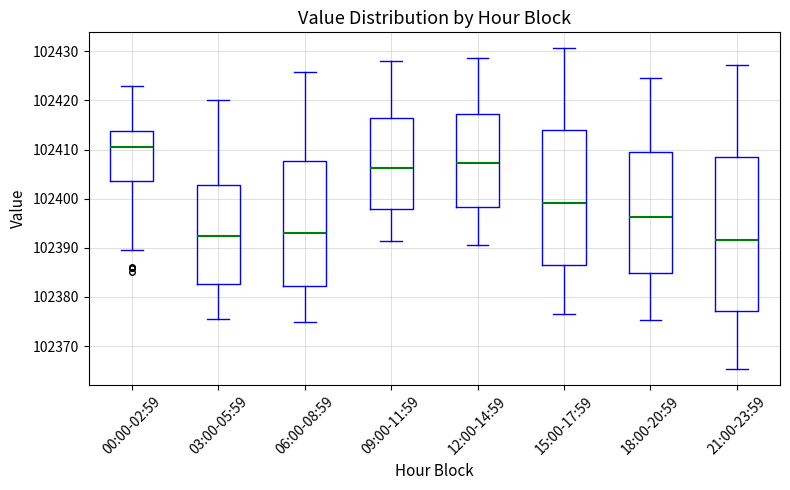

Which box's median line is the lowest?

21:00-23:59